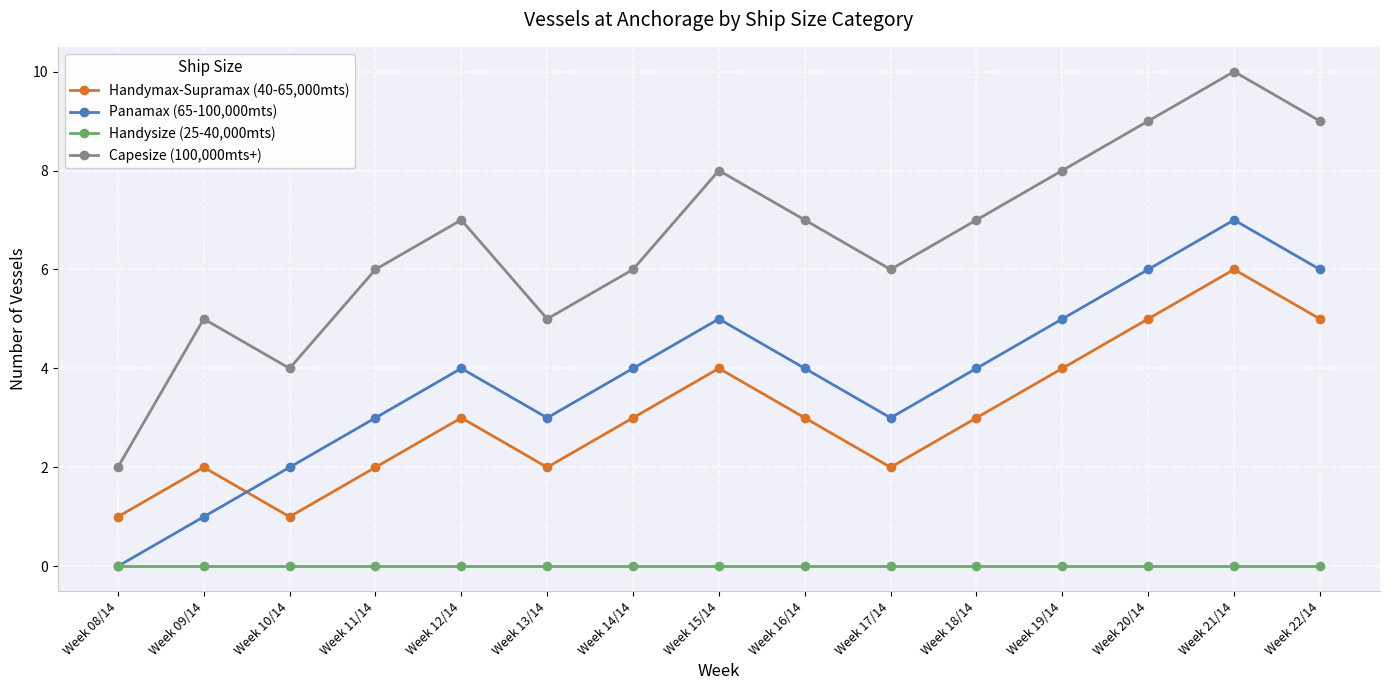

What is the spread (max minus min) of values at Week 16/14?

7